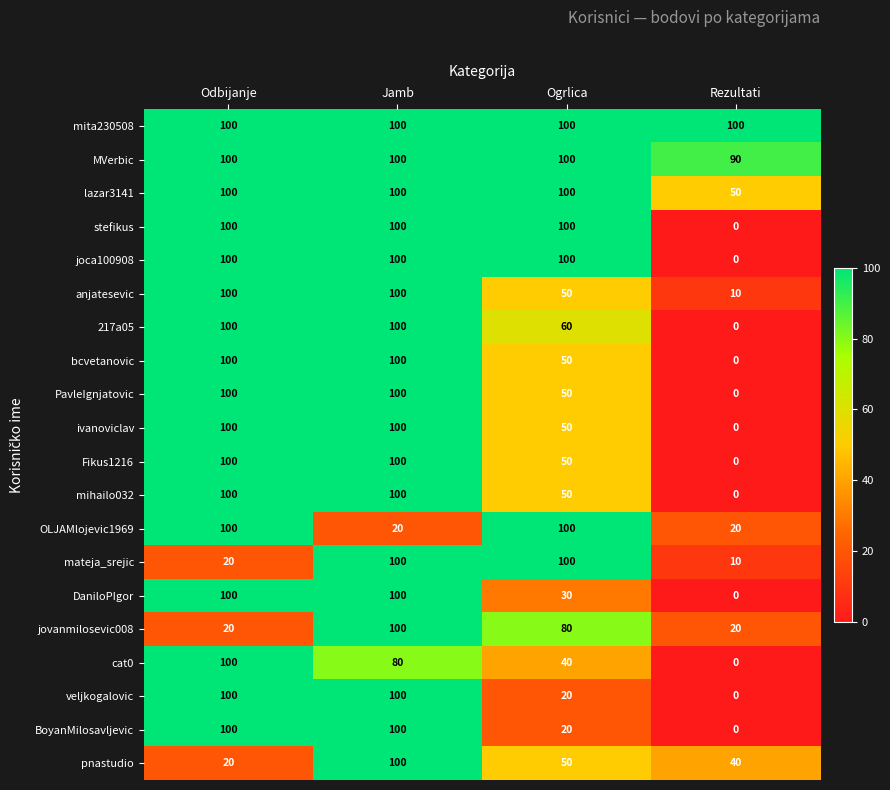

Which series has the largest total across all categories?

mita230508